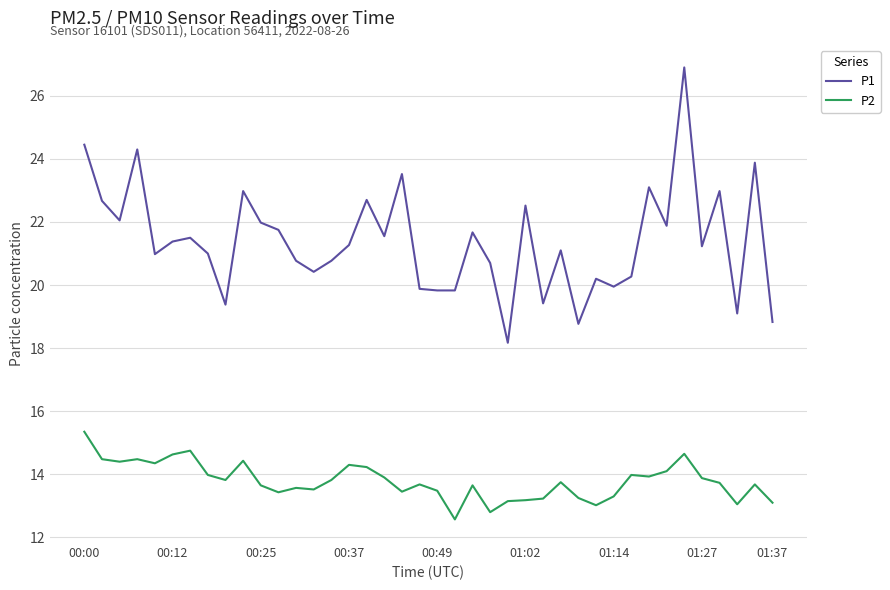

List the series in order of their peak value, lowest first.

P2, P1